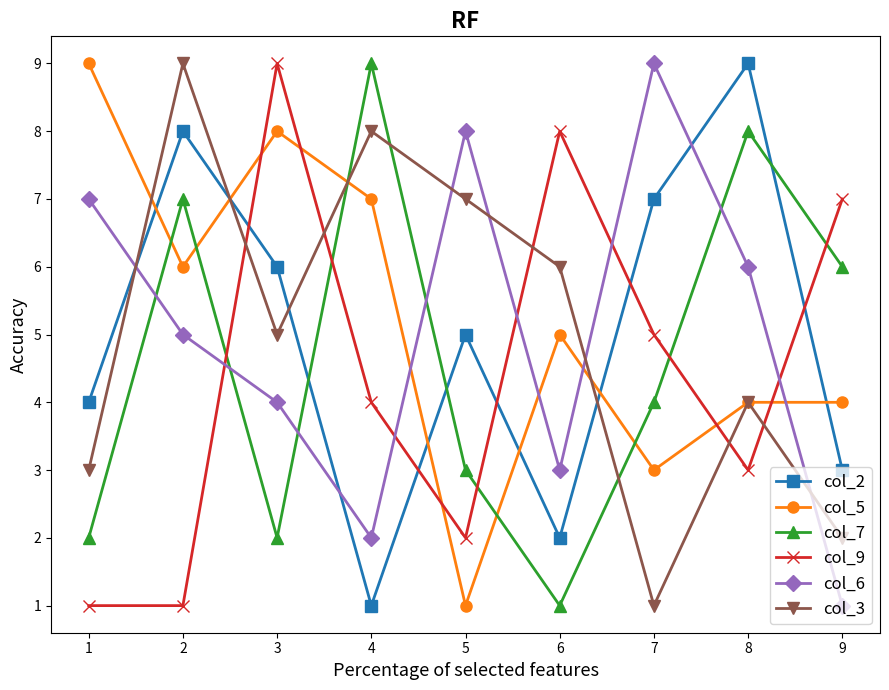

Which series has the largest total across all categories?

col_5